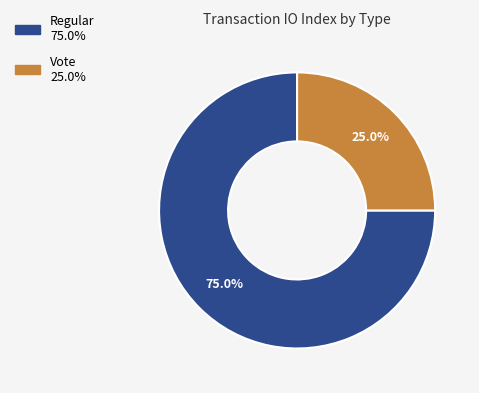

Which slice is the largest?

Regular